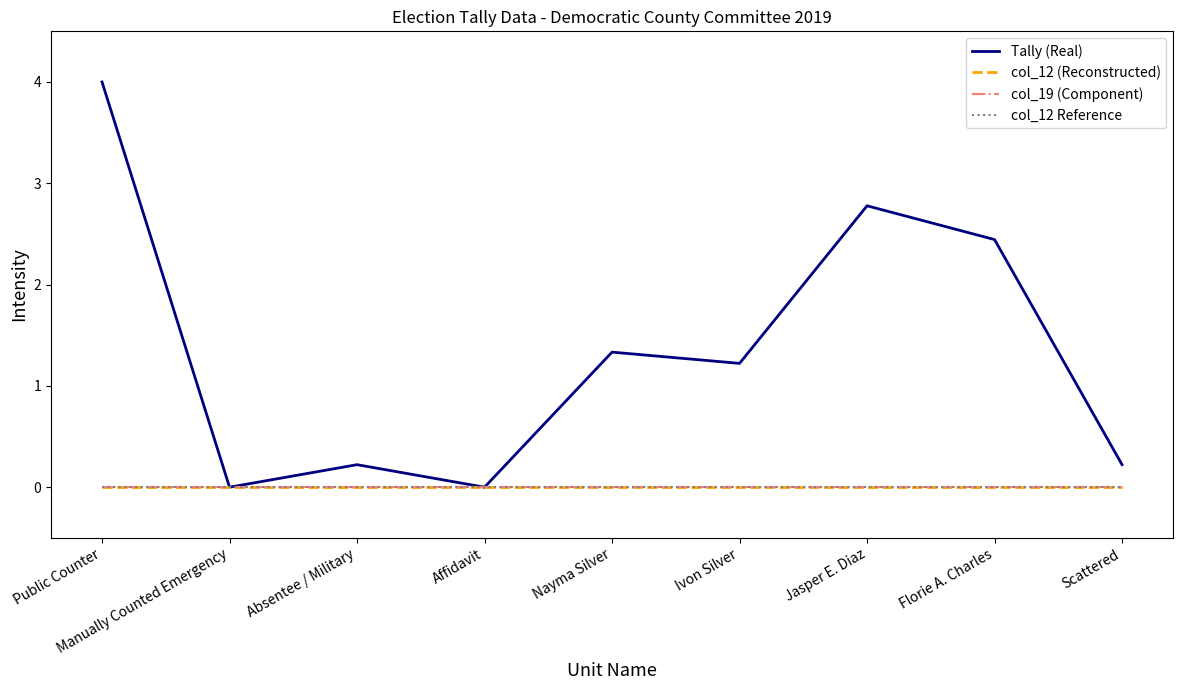

What is the label of the 1st point from the left?

Public Counter